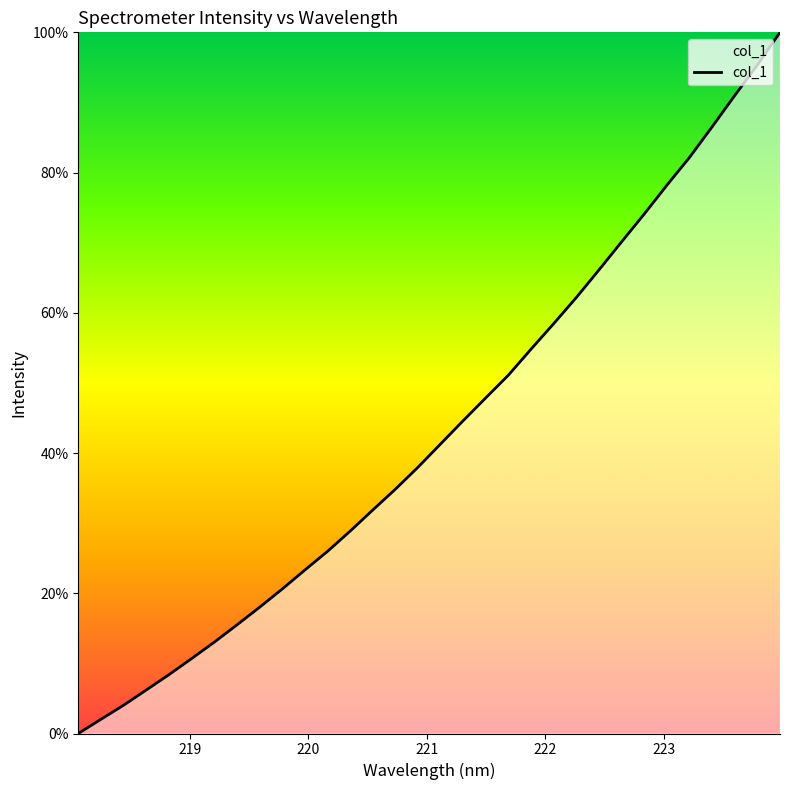

What is the greatest value displayed?

100.0